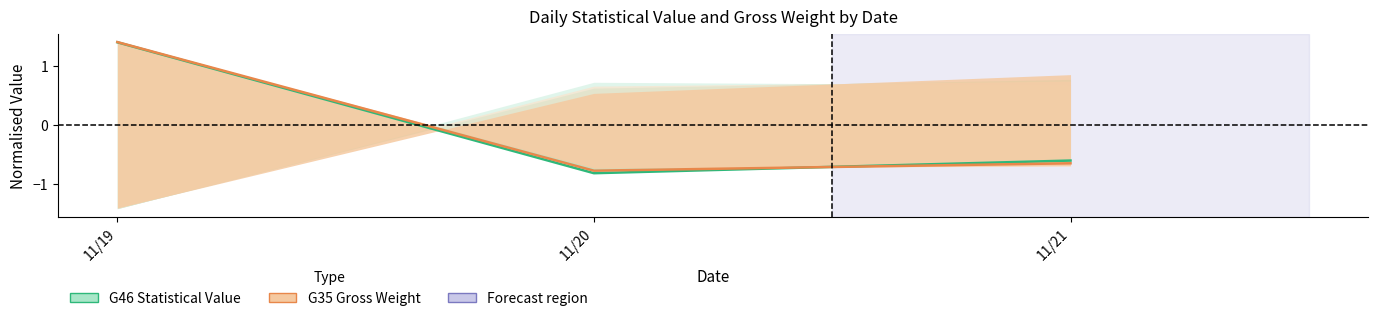

At which label does G46 (Statistical Value) reach its minimum?

11/20